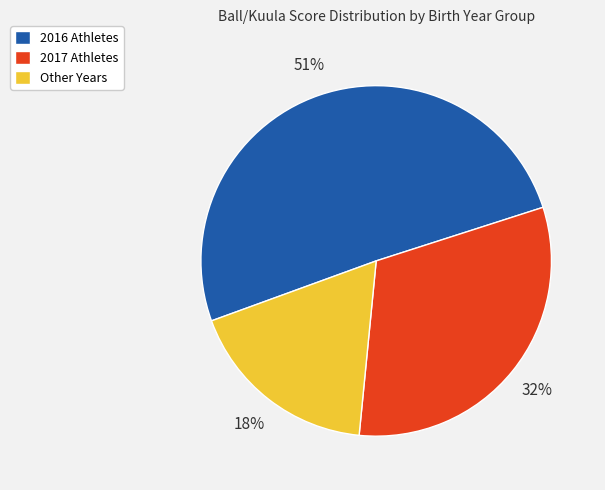

Is there any slice that represents more than half of the pie?

Yes